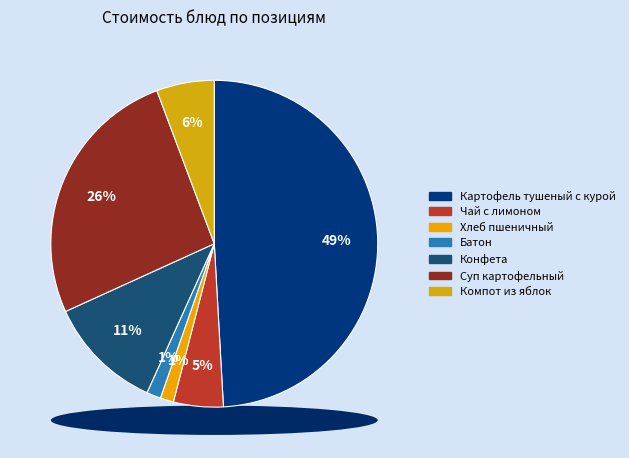

Is the sum of Компот из яблок and Картофель тушеный с курой greater than half?

Yes